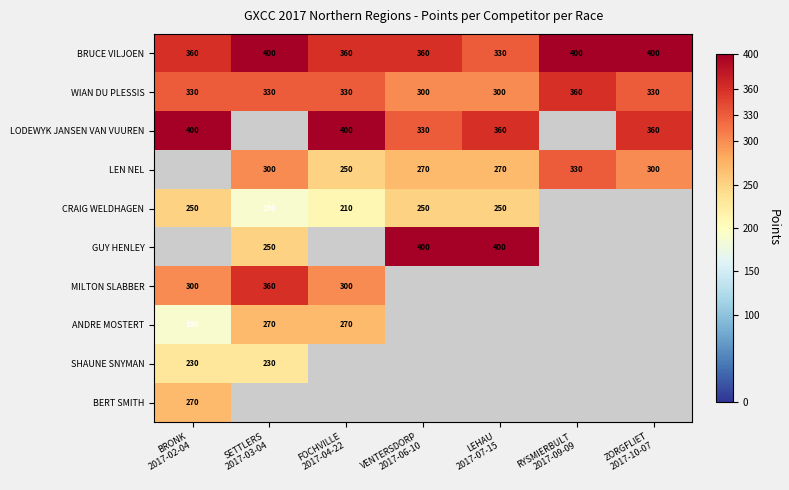

What is the highest value of the BRUCE VILJOEN series?

400